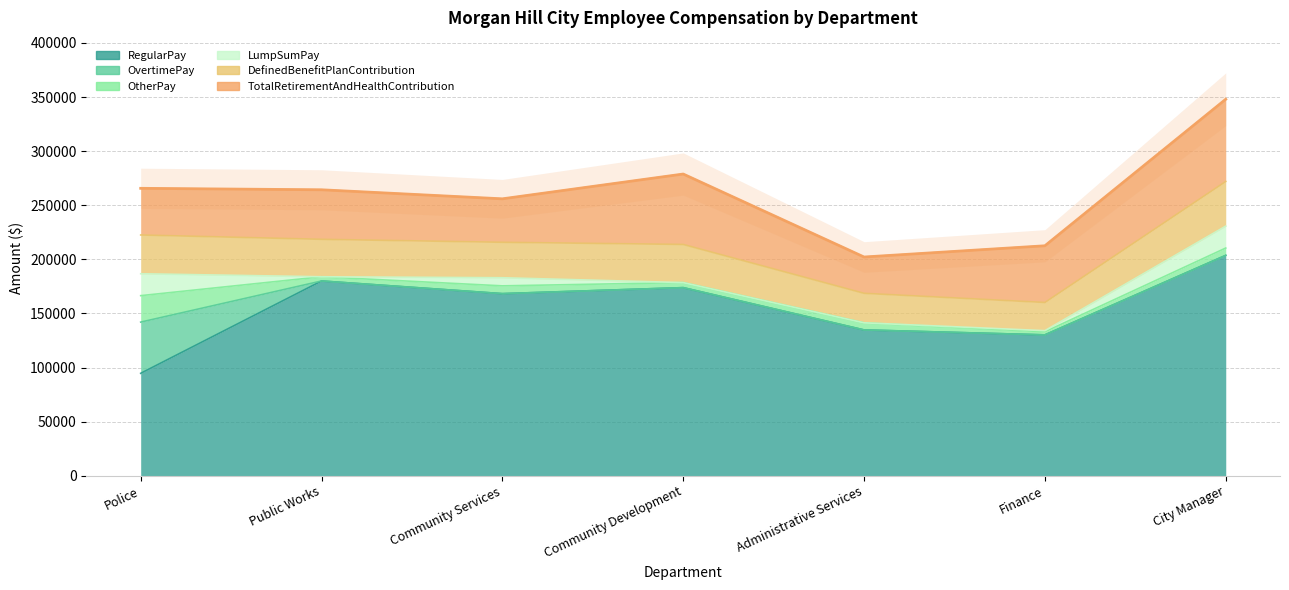

Rank the series by their maximum value, from highest to lowest.

RegularPay, TotalRetirementAndHealthContribution, OvertimePay, DefinedBenefitPlanContribution, OtherPay, LumpSumPay